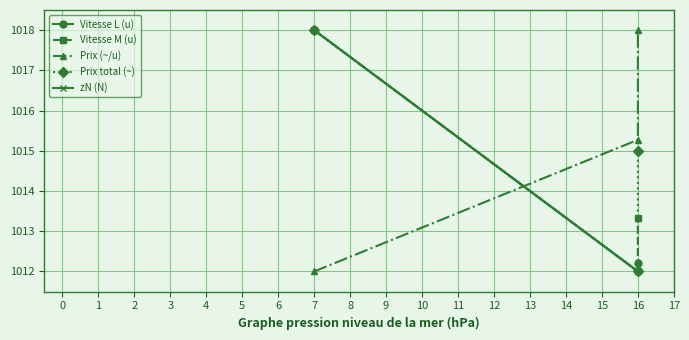

Which has a higher value, 16 or 16?

16